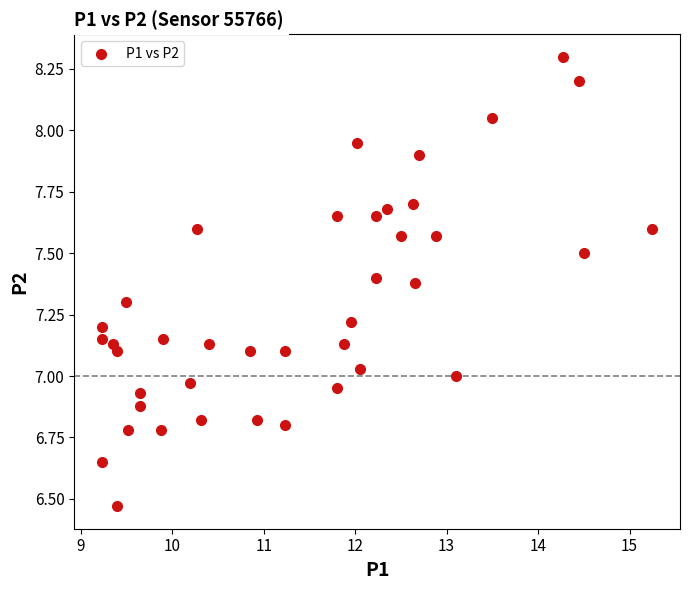

What is the range of X values (max minus min)?

6.0